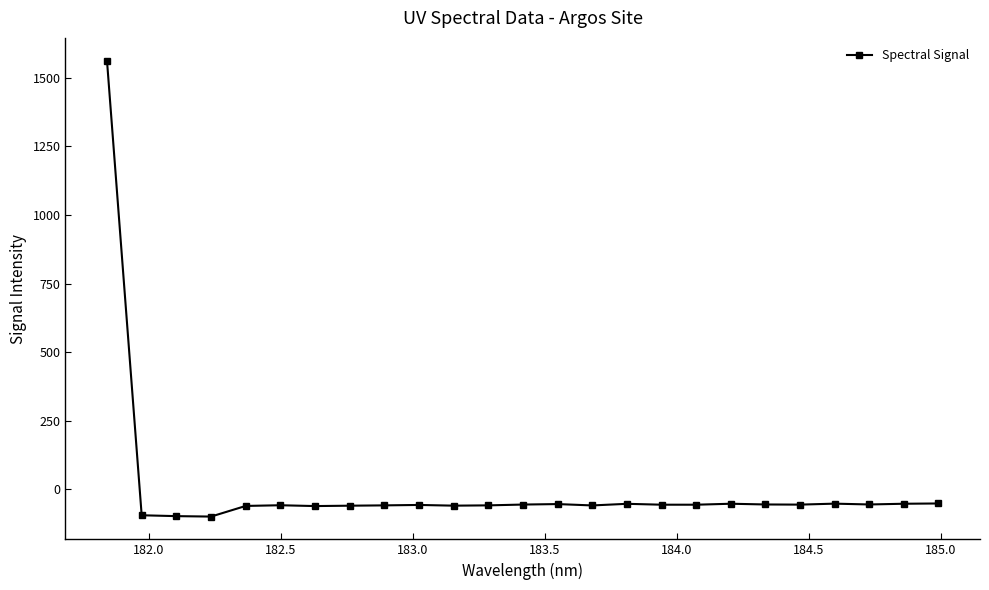

What is the difference between the maximum and minimum values?

1661.5